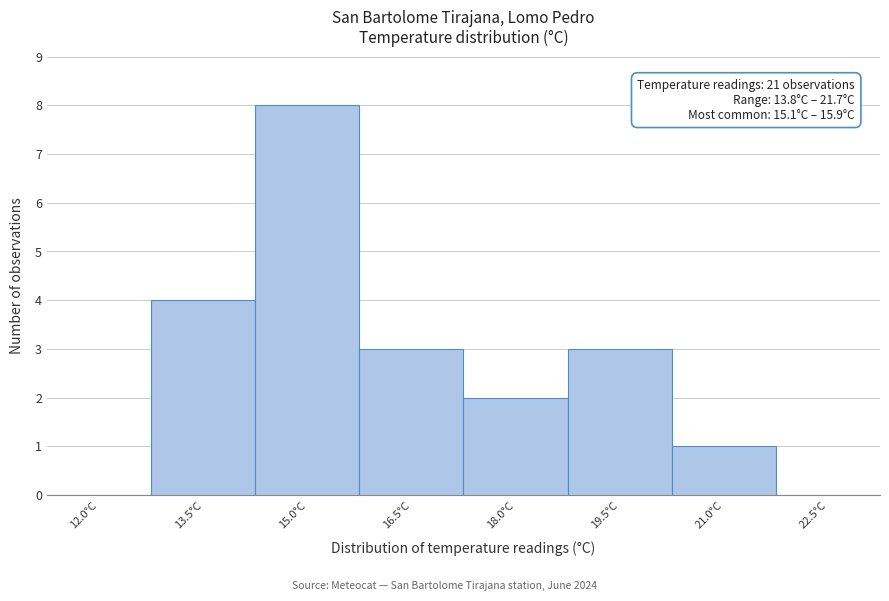

Reading right to left, what are all the values shown in this chart?

22.5°C=0	21.0°C=1	19.5°C=3	18.0°C=2	16.5°C=3	15.0°C=8	13.5°C=4	12.0°C=0